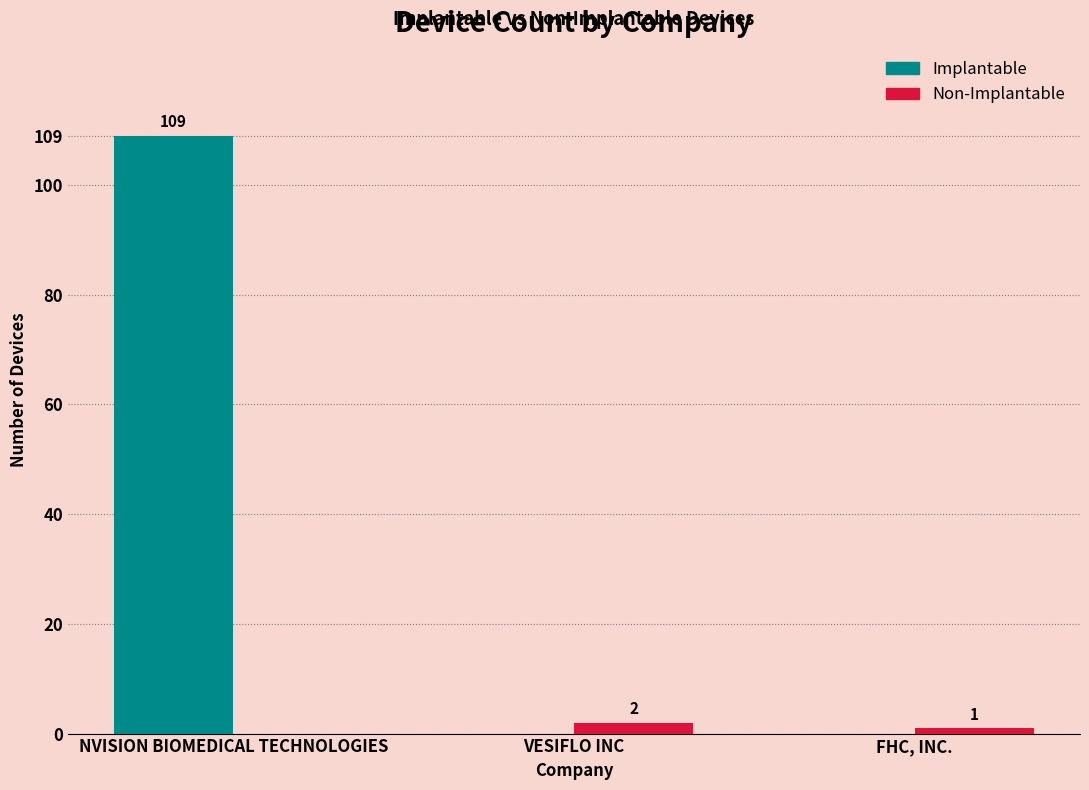

Which series has the largest total across all categories?

Implantable